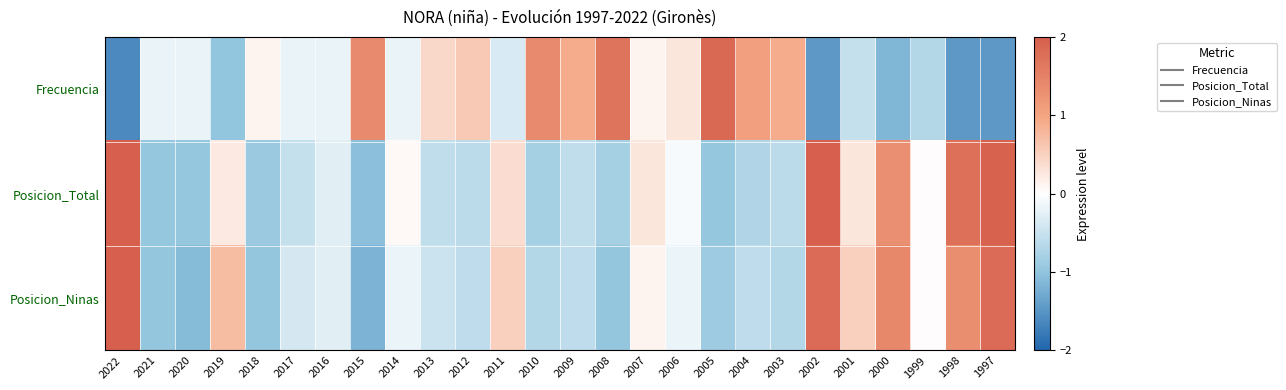

Reading right to left, what are all the values shown in this chart?

Frecuencia: 1997=-1.5	1998=-1.5	1999=-0.7	2000=-1.1	2001=-0.5	2002=-1.5	2003=0.9	2004=1.1	2005=1.9	2006=0.3	2007=0.1	2008=1.7	2009=0.9	2010=1.4	2011=-0.4	2012=0.6	2013=0.4	2014=-0.2	2015=1.4	2016=-0.2	2017=-0.2	2018=0.1	2019=-1.0	2020=-0.2	2021=-0.2	2022=-1.6
Posicion_Total: 1997=1.9	1998=1.8	1999=0.0	2000=1.3	2001=0.3	2002=2.0	2003=-0.6	2004=-0.7	2005=-1.0	2006=-0.1	2007=0.3	2008=-0.8	2009=-0.6	2010=-0.8	2011=0.4	2012=-0.6	2013=-0.6	2014=0.1	2015=-1.1	2016=-0.3	2017=-0.5	2018=-0.9	2019=0.2	2020=-1.0	2021=-1.0	2022=2.0
Posicion_Ninas: 1997=1.8	1998=1.3	1999=0.0	2000=1.4	2001=0.5	2002=1.8	2003=-0.7	2004=-0.6	2005=-0.9	2006=-0.2	2007=0.1	2008=-1.0	2009=-0.6	2010=-0.7	2011=0.5	2012=-0.6	2013=-0.5	2014=-0.2	2015=-1.2	2016=-0.3	2017=-0.4	2018=-1.0	2019=0.7	2020=-1.1	2021=-1.0	2022=2.0